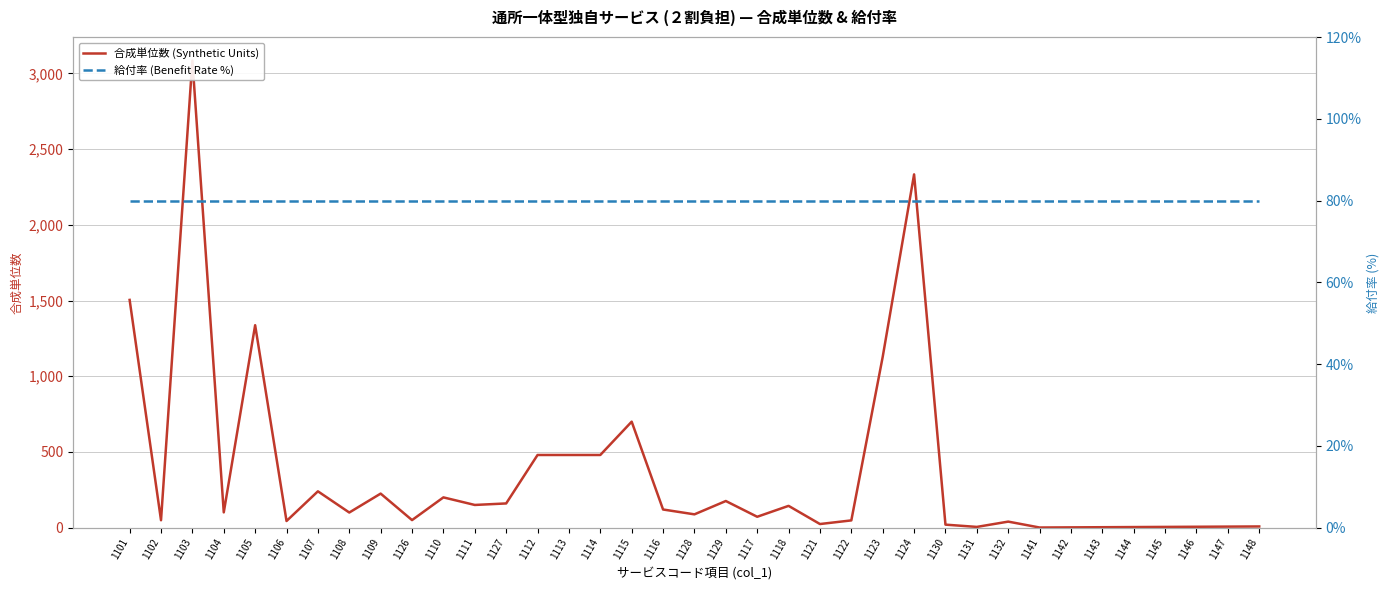

Does the chart display data point markers on the line(s)?

No